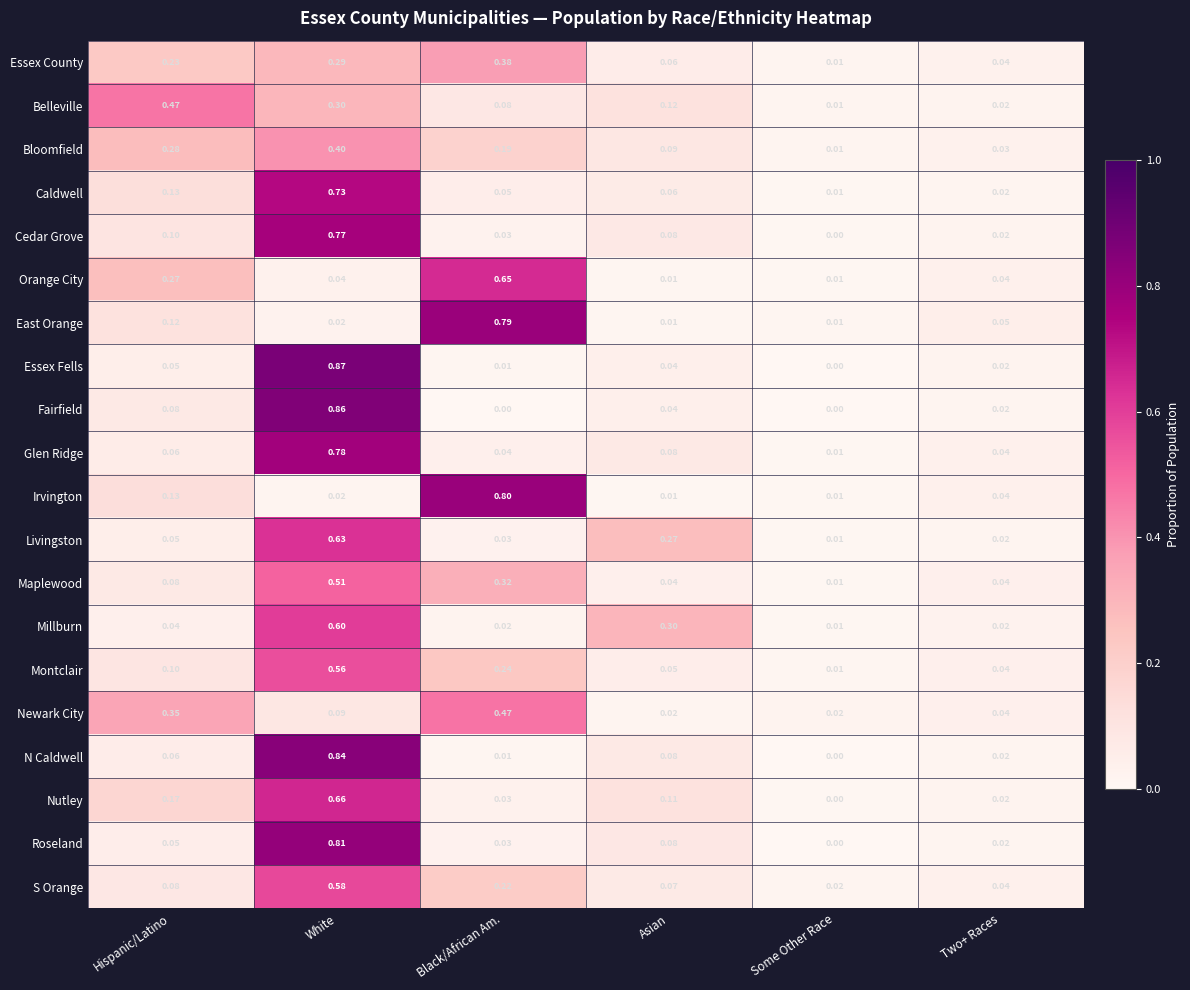

Which category has the highest value in the East Orange series?

Black/African Am.